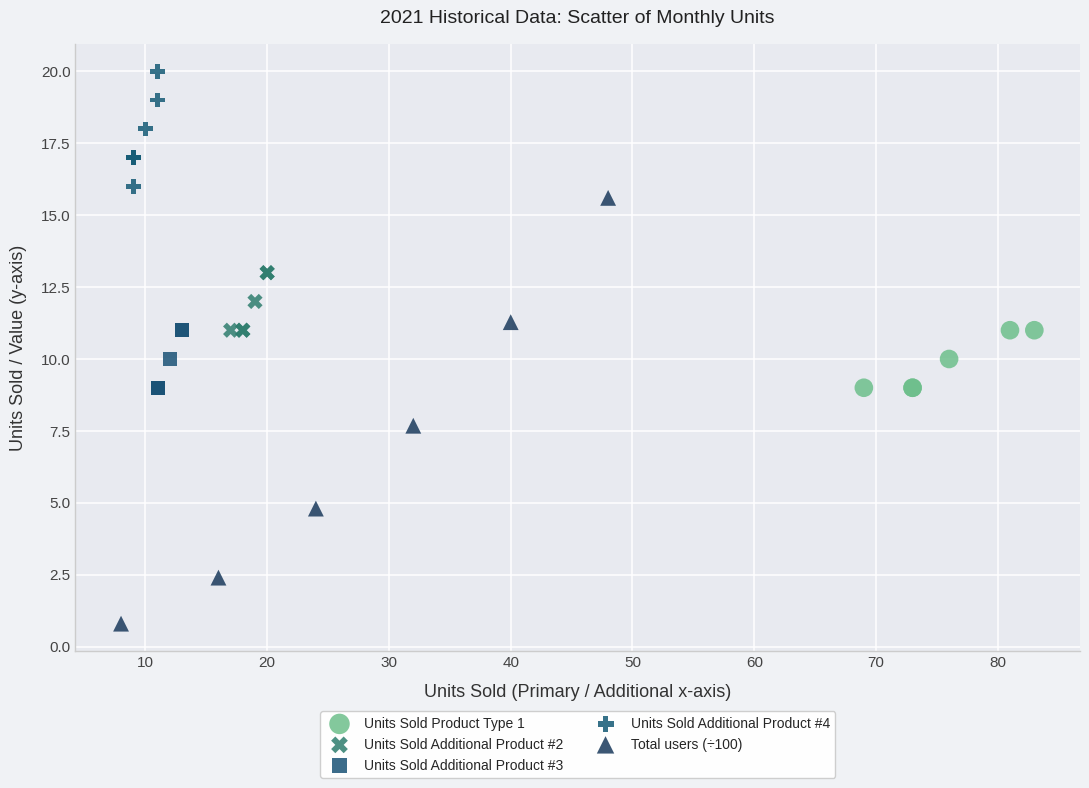

Which series reaches the maximum Y coordinate?

Units Sold Additional Product #4